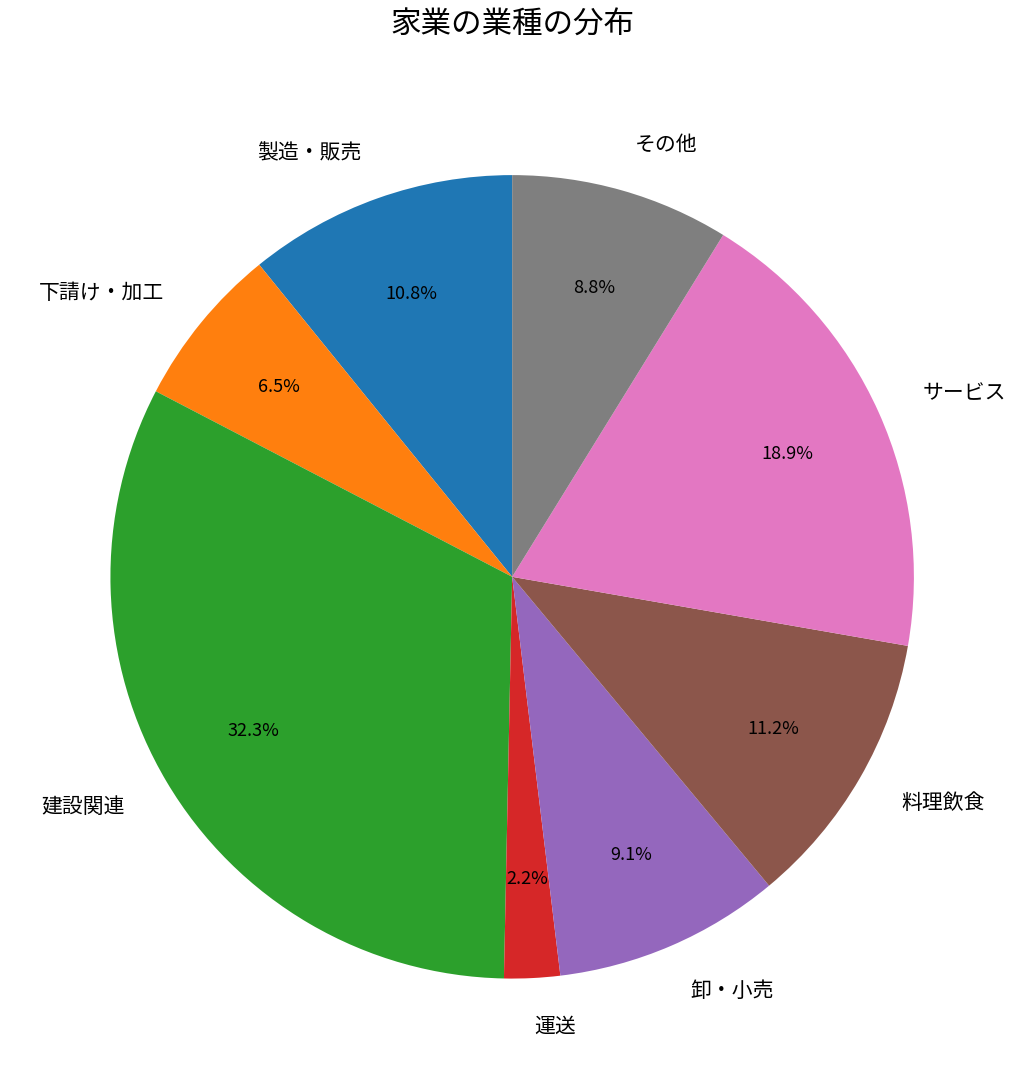

How many slices are in this pie chart?

8